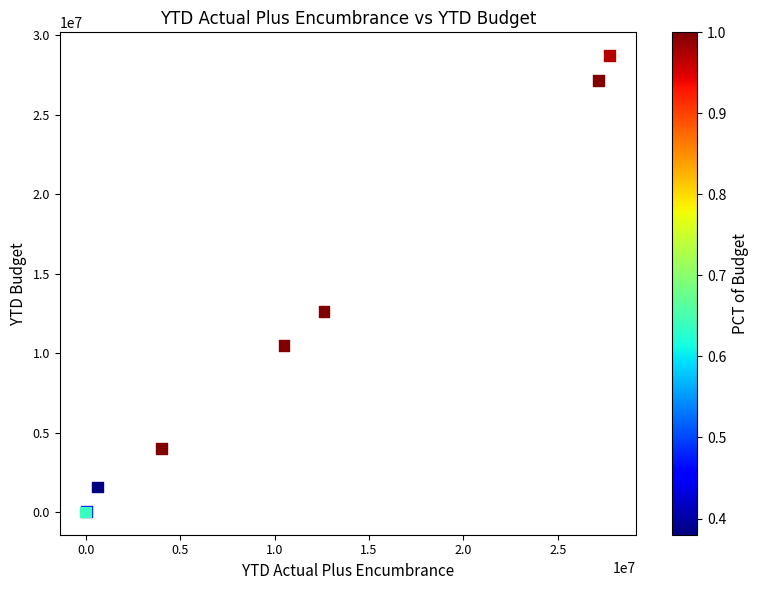

What Y value in the scatter plot is closest to 14383658?

12614346.0